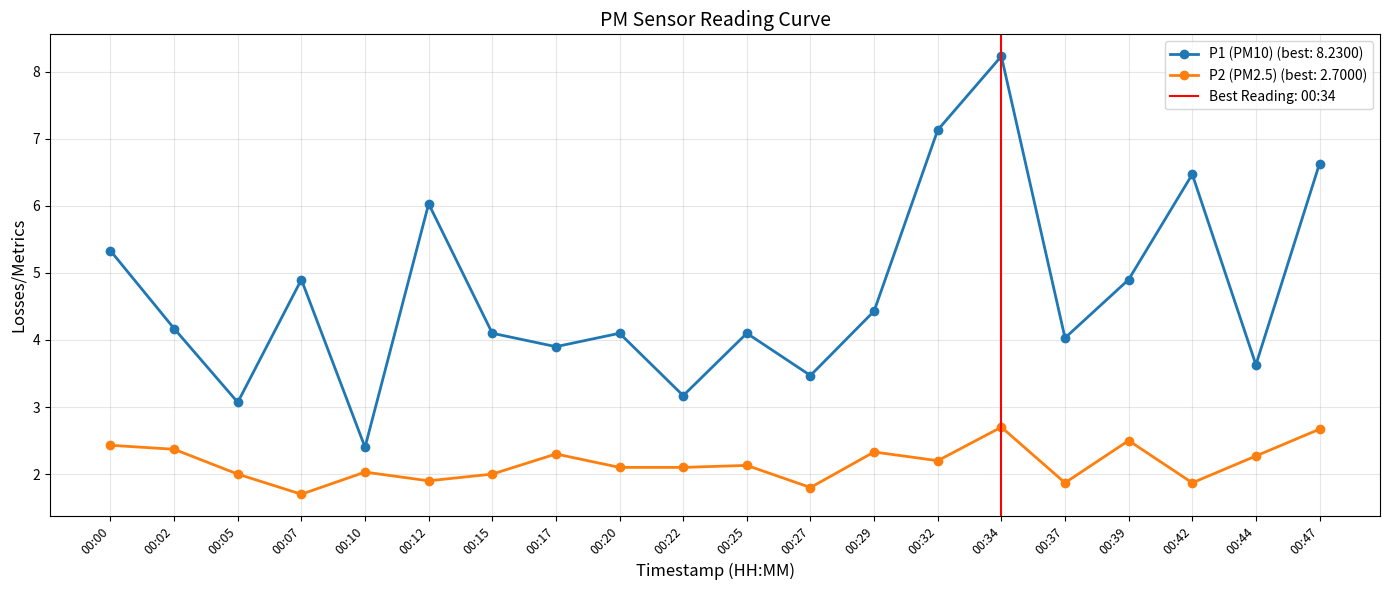

Which series has the largest total across all categories?

P1 (PM10)